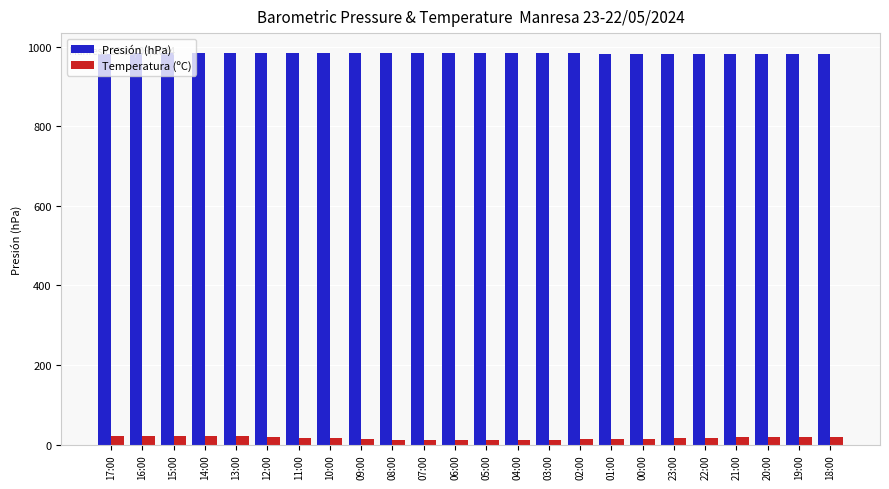

List the series in order of their overall mean, highest first.

Presión (hPa), Temperatura (ºC)